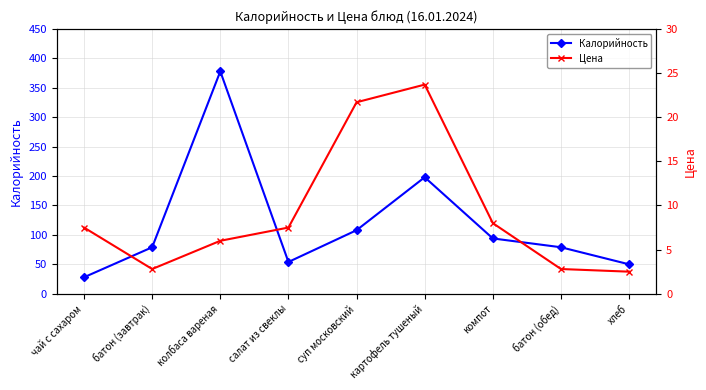

In Цена, how many points are higher than both neighbors (excluding endpoints)?

1